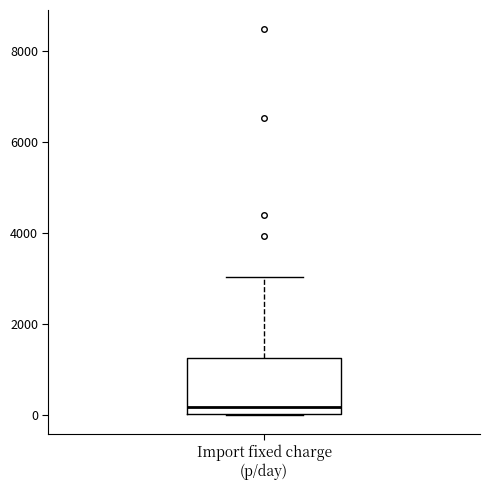

Transcribe this box plot: give where the median line is, the range the box spans, and where the two whiskers end, as read against the y-axis. The values are not printed on the chart, so give them approximately, as read against the axis.

median 200, box 0 to 1200, whiskers 0 to 3000